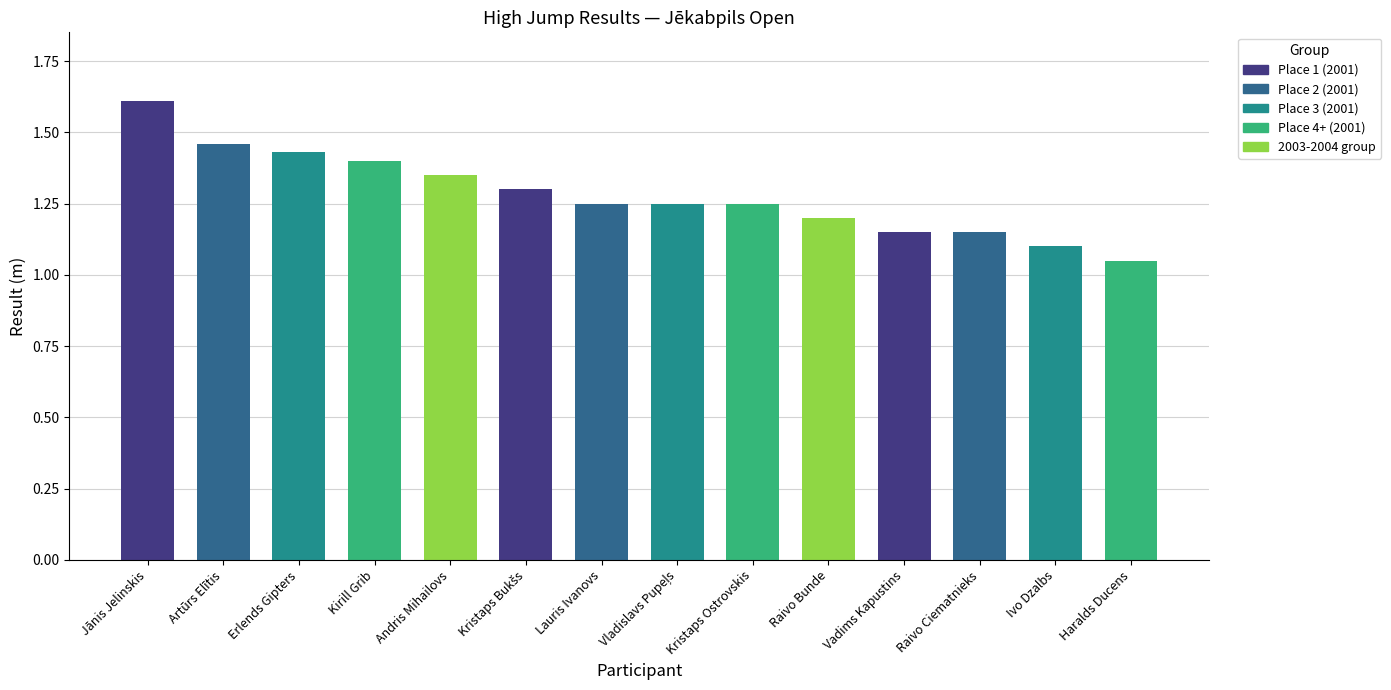

What is the maximum value shown in the chart?

1.6